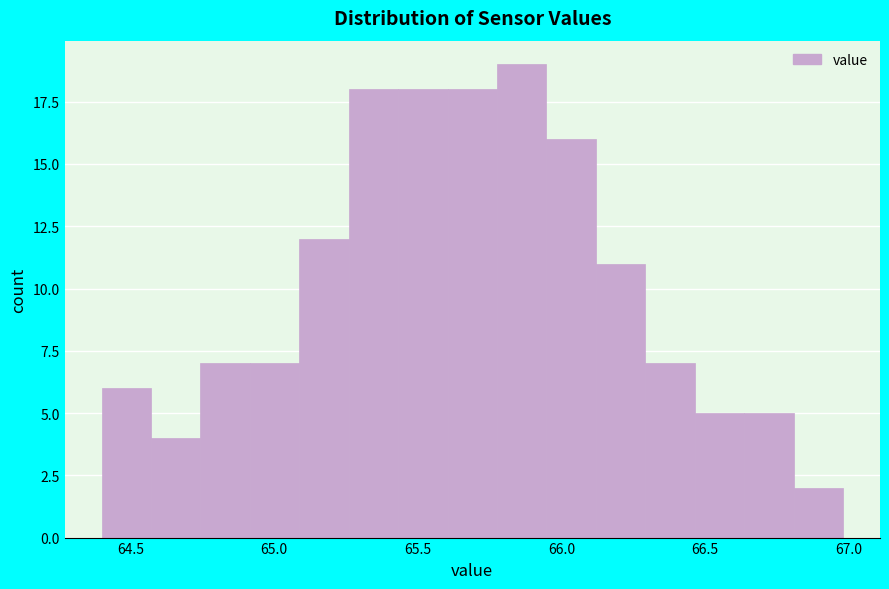

Around what value on the x-axis is the tallest bar? Give the approximate position of its centre, as read against the axis.

65.85